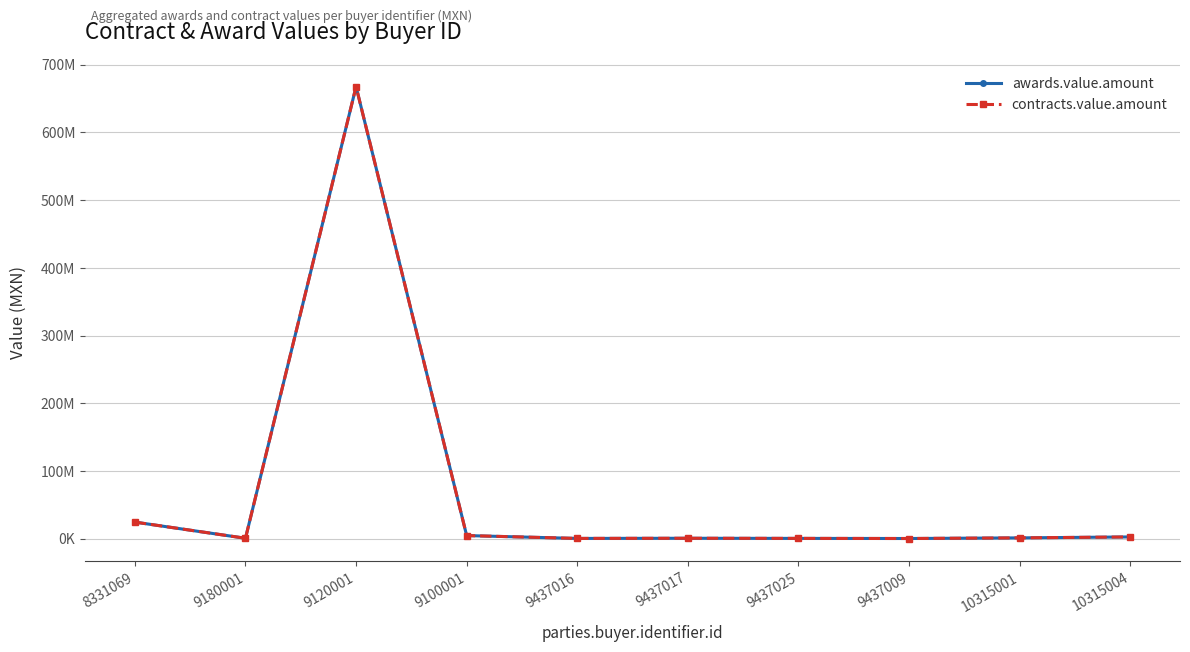

Does the chart have visible grid lines?

Yes